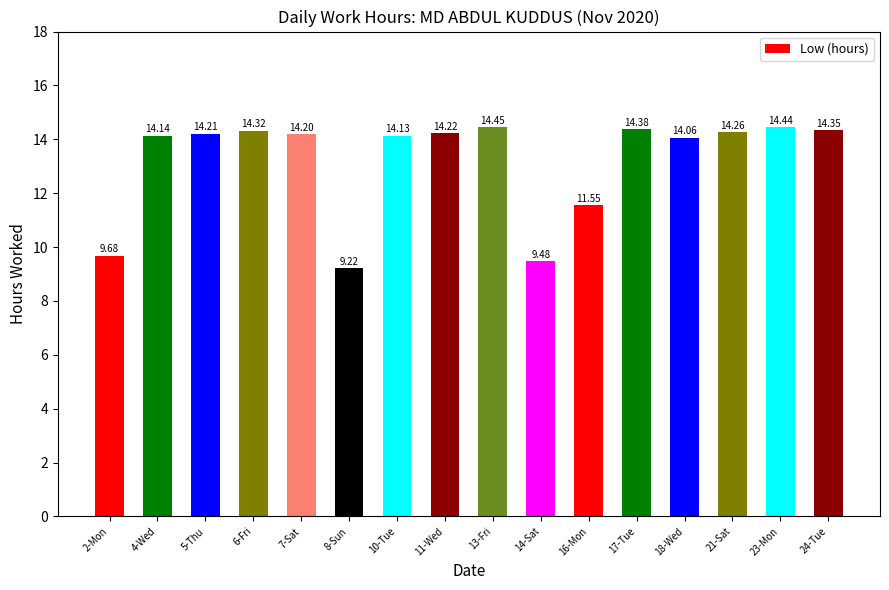

What is the label of the 9th bar from the left?

13-Fri